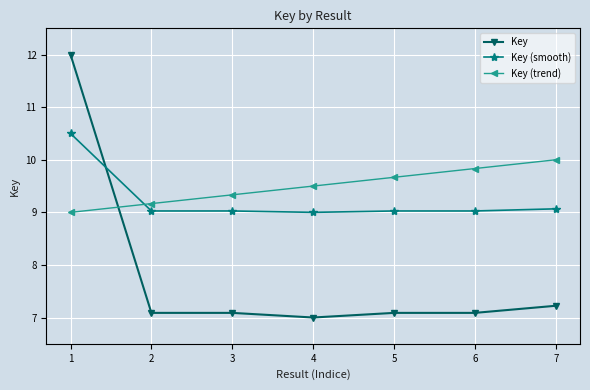

What is the difference between the maximum and minimum values in the Key (smooth) series?

1.5